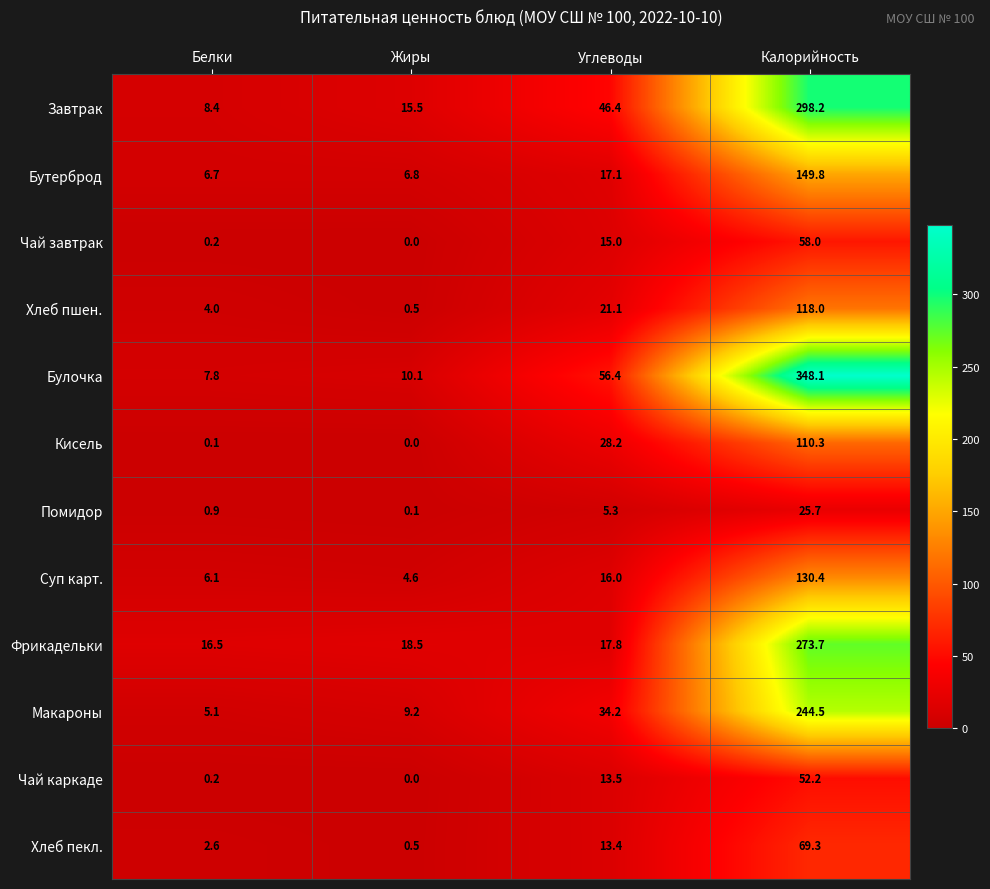

Which series has the largest total across all categories?

Булочка